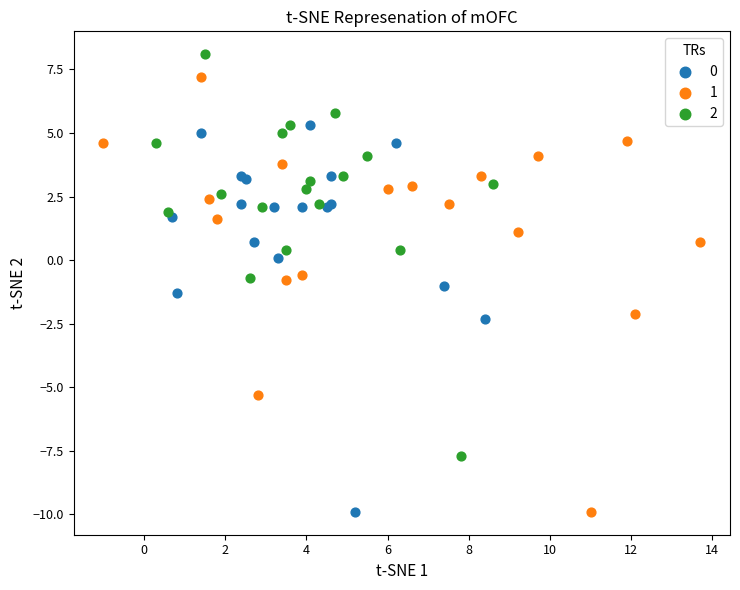

Which series reaches the maximum Y coordinate?

2